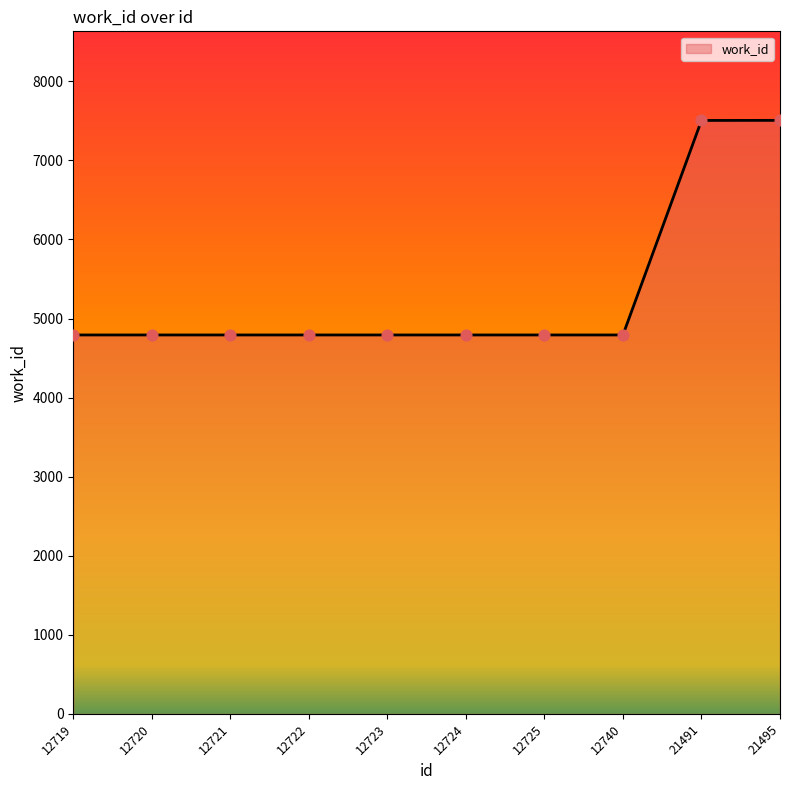

What is the ratio of the value at 12725 to the value at 12722?

1.0